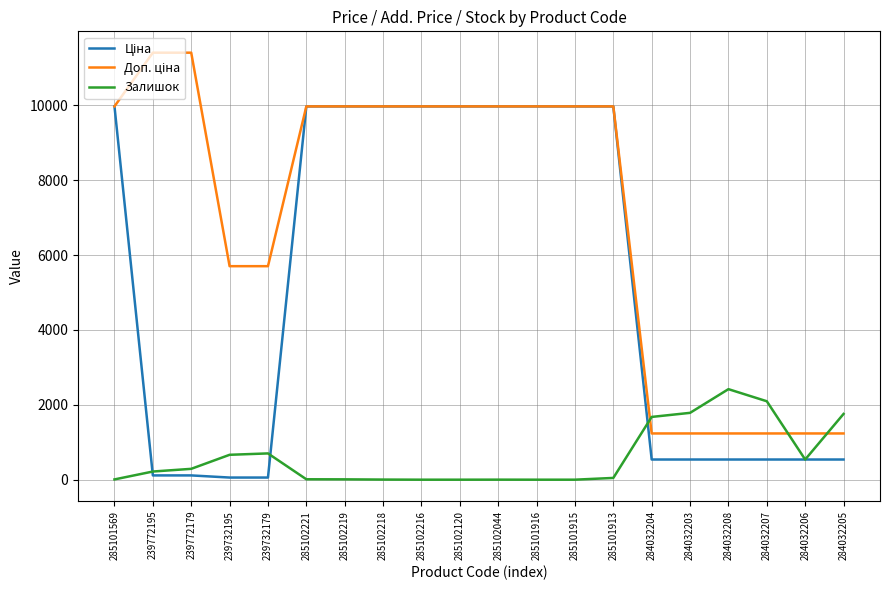

What is the highest value of the Залишок series?

2419.0